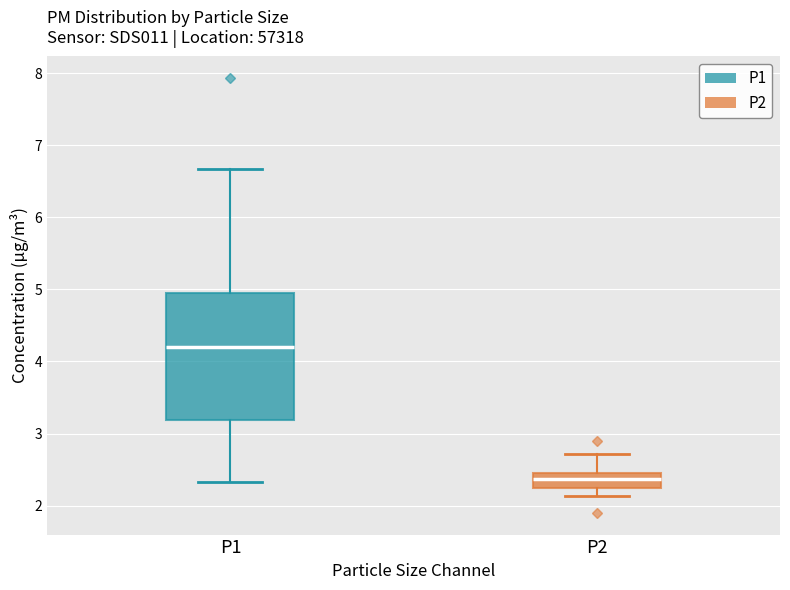

Reading left to right, transcribe this box plot: for each box, give where its median line is, the range the box spans, and where its two whiskers end, as read against the y-axis. The values are not printed on the chart, so give them approximately, as read against the axis.

P1: median 4.2, box 3.2 to 4.9, whiskers 2.3 to 6.7
P2: median 2.4, box 2.3 to 2.5, whiskers 2.1 to 2.7